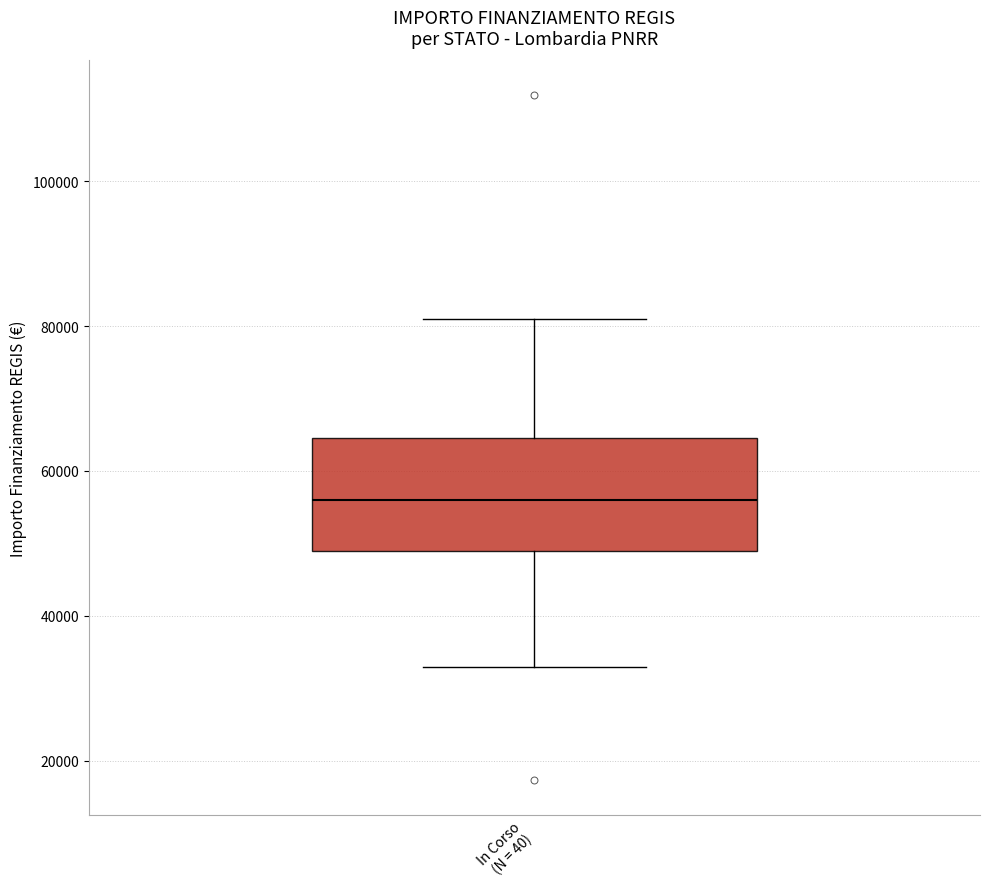

Transcribe this box plot: give where the median line is, the range the box spans, and where the two whiskers end, as read against the y-axis. The values are not printed on the chart, so give them approximately, as read against the axis.

median 56000, box 50000 to 64000, whiskers 32000 to 80000